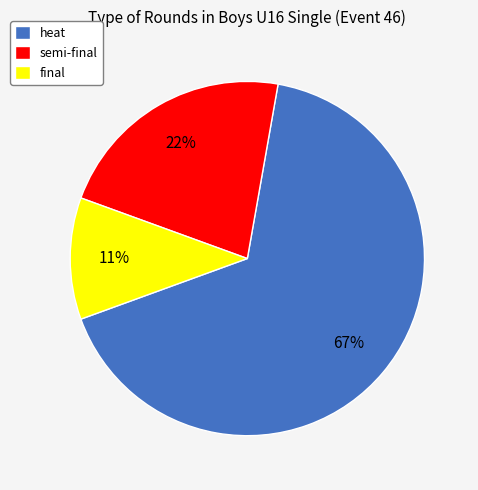

Between semi-final and heat, which is larger?

heat